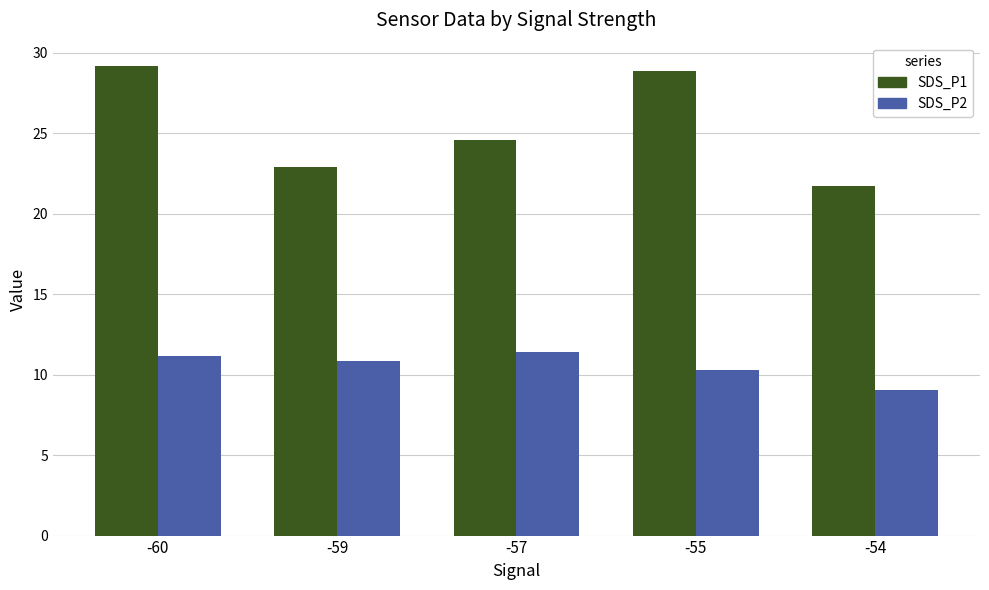

Is the value of SDS_P2 at -55 greater than the value of SDS_P1 at -60?

No